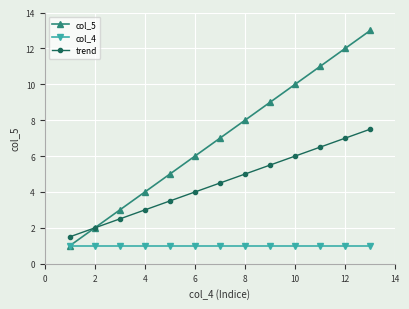

Does the chart display data point markers on the line(s)?

Yes